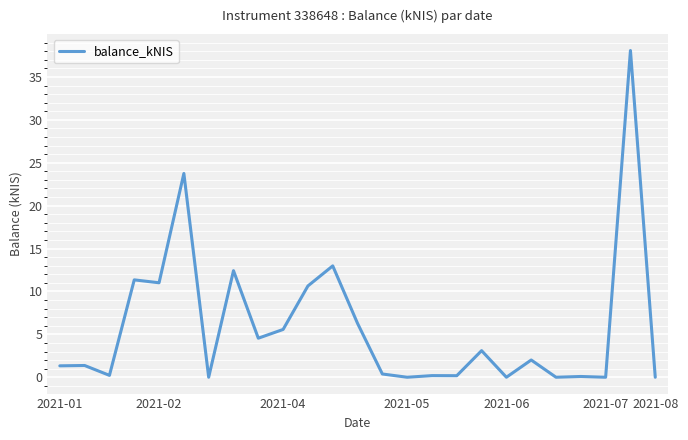

What is the difference between the maximum and minimum values?

38.1